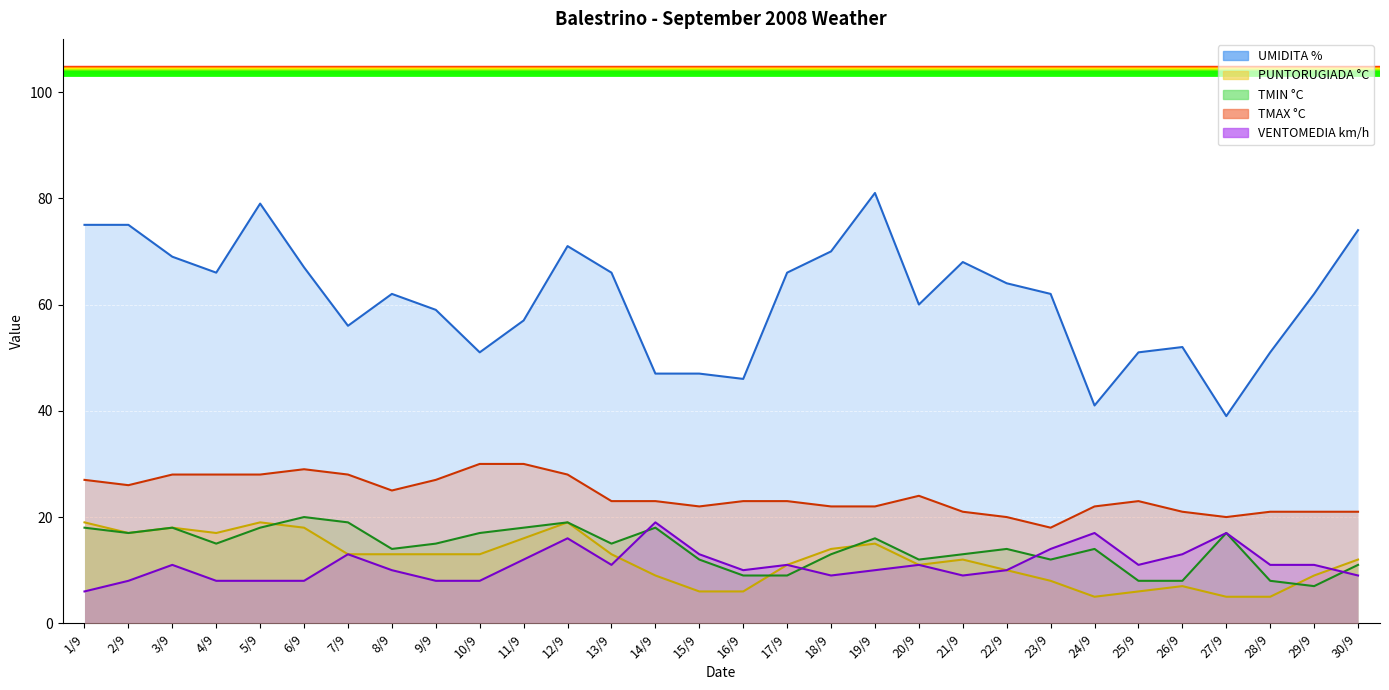

Reading left to right, transcribe all the data shown in this chart.

UMIDITA %: 75	75	69	66	79	67	56	62	59	51	57	71	66	47	47	46	66	70	81	60	68	64	62	41	51	52	39	51	62	74
PUNTORUGIADA °C: 19	17	18	17	19	18	13	13	13	13	16	19	13	9	6	6	11	14	15	11	12	10	8	5	6	7	5	5	9	12
TMIN °C: 18	17	18	15	18	20	19	14	15	17	18	19	15	18	12	9	9	13	16	12	13	14	12	14	8	8	17	8	7	11
TMAX °C: 27	26	28	28	28	29	28	25	27	30	30	28	23	23	22	23	23	22	22	24	21	20	18	22	23	21	20	21	21	21
VENTOMEDIA km/h: 6	8	11	8	8	8	13	10	8	8	12	16	11	19	13	10	11	9	10	11	9	10	14	17	11	13	17	11	11	9